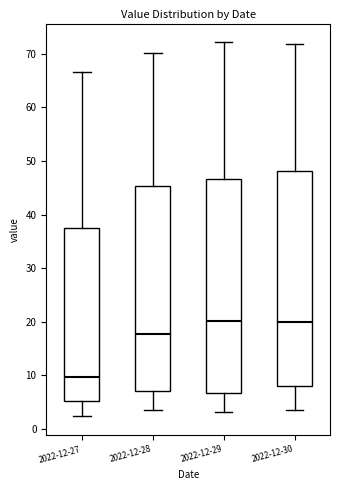

Reading left to right, read every box against the y-axis: the position of its median line, the range the box covers, and the ends of its whiskers. The values are not printed on the chart, so give them approximately, as read against the axis.

2022-12-27: median 10, box 5 to 38, whiskers 2 to 67
2022-12-28: median 18, box 7 to 45, whiskers 4 to 70
2022-12-29: median 20, box 7 to 47, whiskers 3 to 72
2022-12-30: median 20, box 8 to 48, whiskers 4 to 72